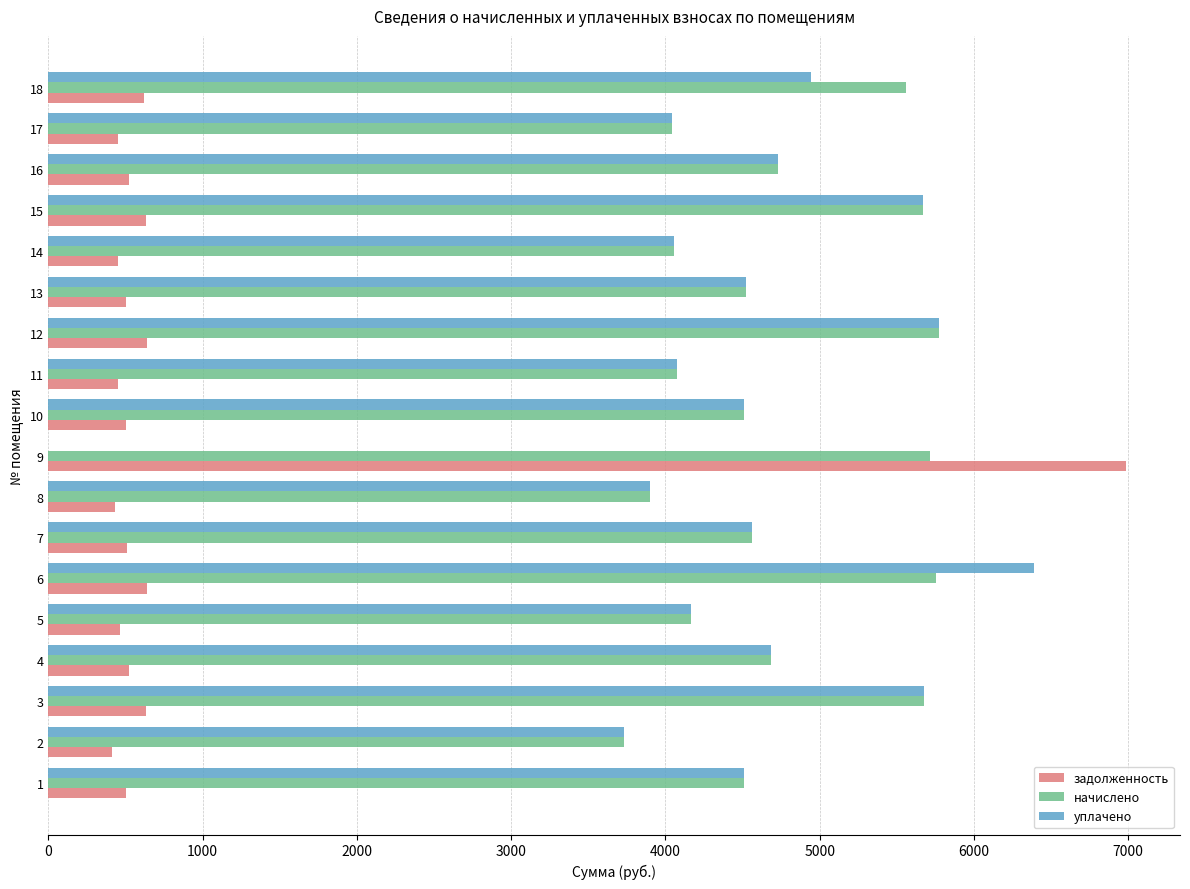

Which series changed the most between 6 and 7?

уплачено